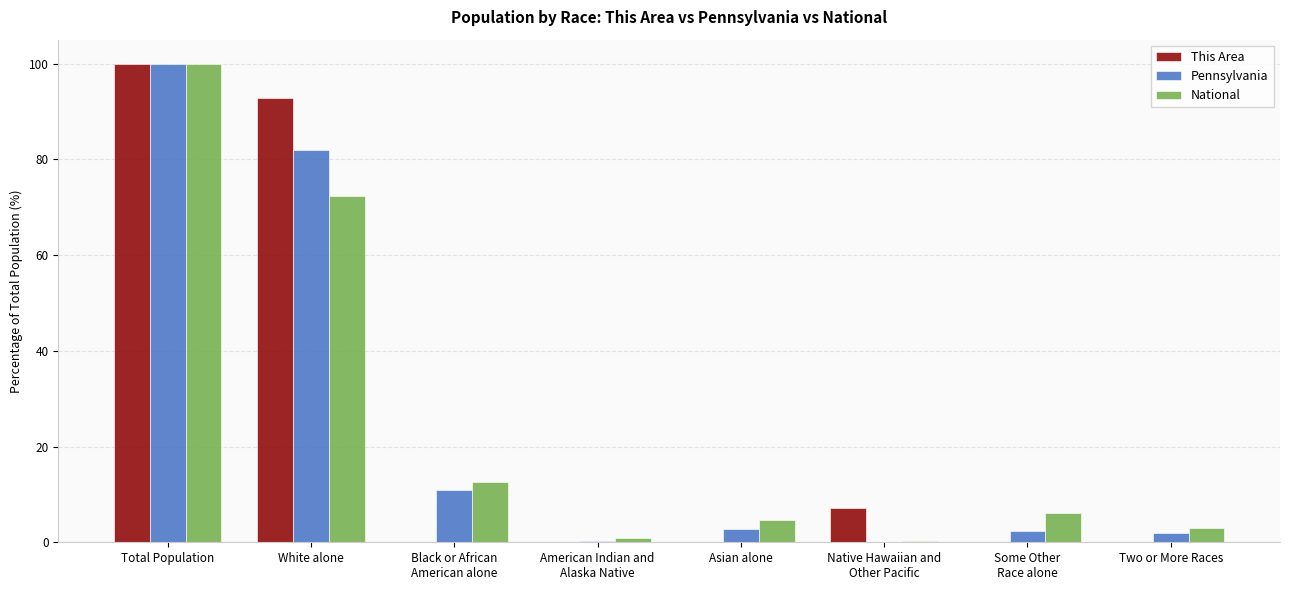

Where is Pennsylvania nearest to the value 50?

White alone